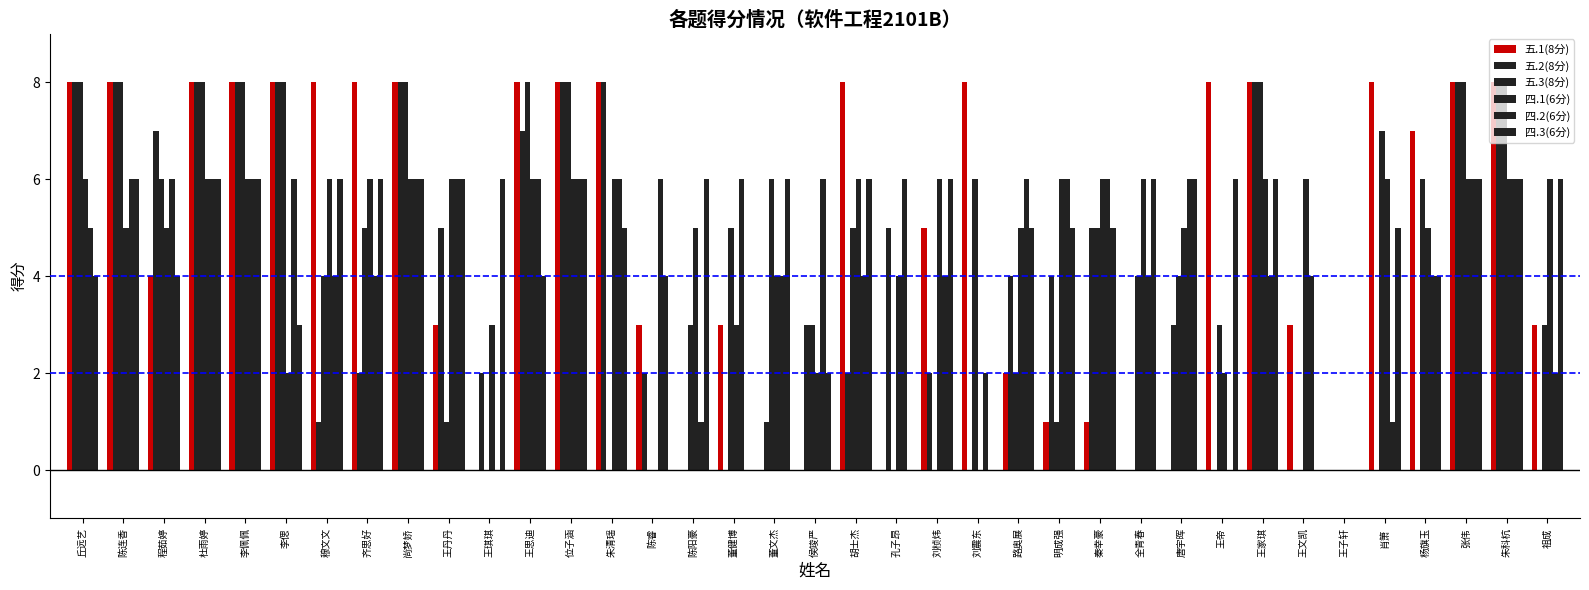

How many categories are shown in the chart?

37